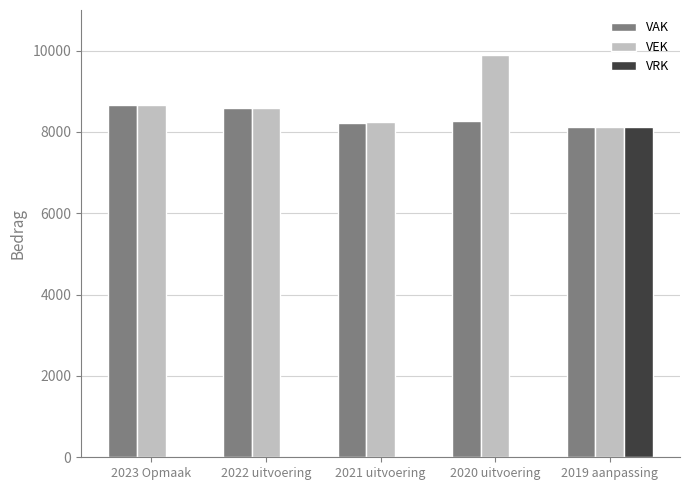

Is it true that VEK equals 2087 at 2022 uitvoering?

False